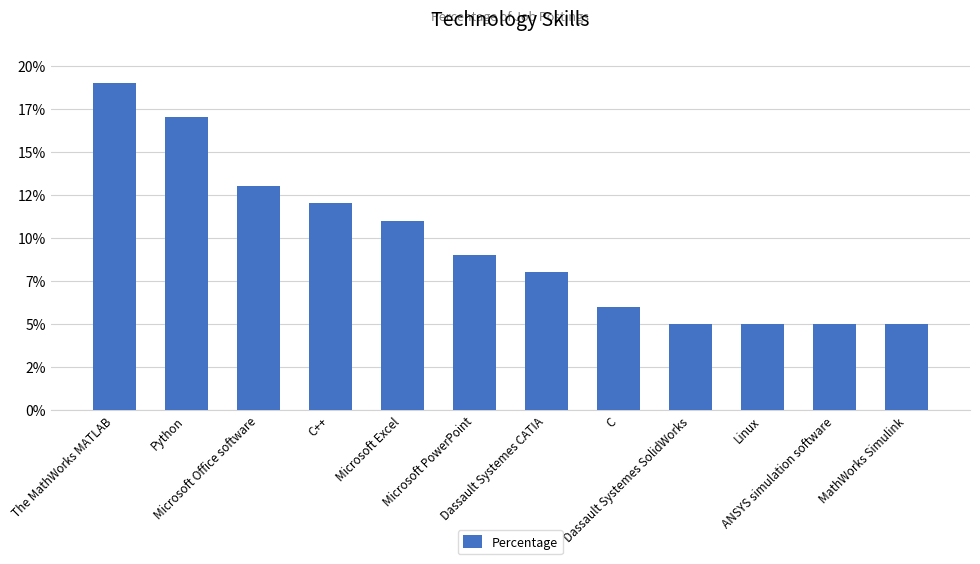

What is the change in value from The MathWorks MATLAB to Dassault Systemes SolidWorks?

-14